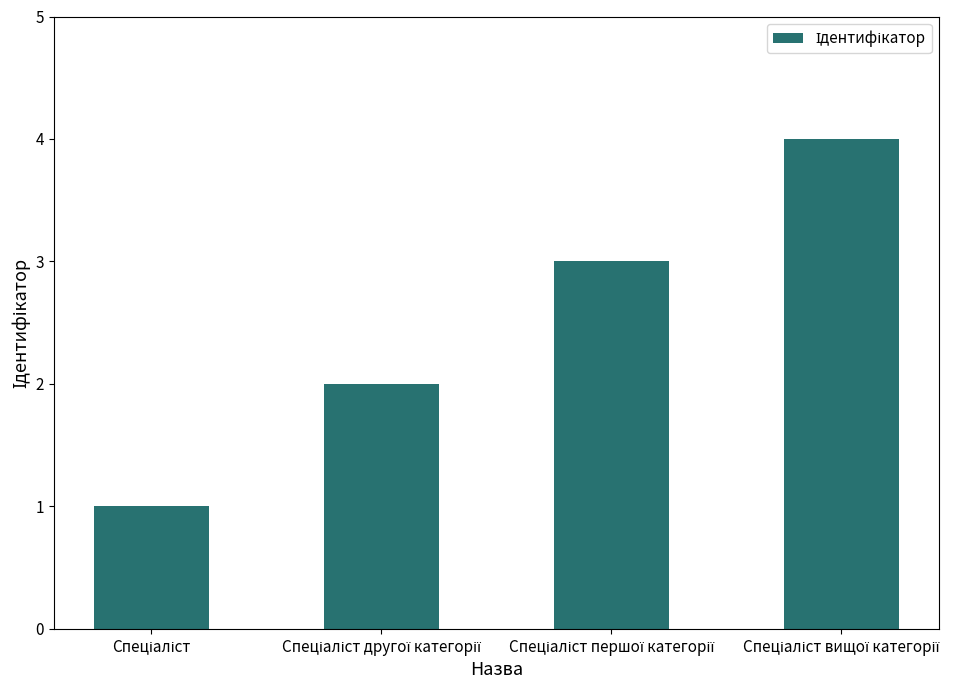

Are the bars horizontal?

No